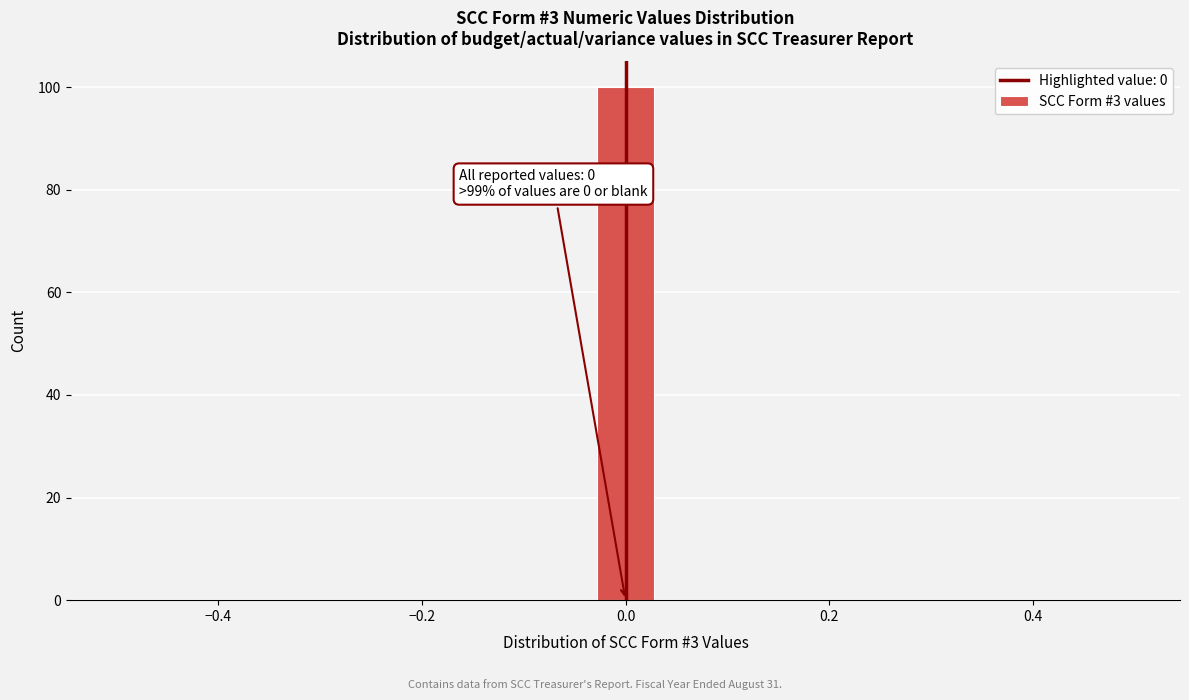

Around what value on the x-axis is the tallest bar? Give the approximate position of its centre, as read against the axis.

0.00